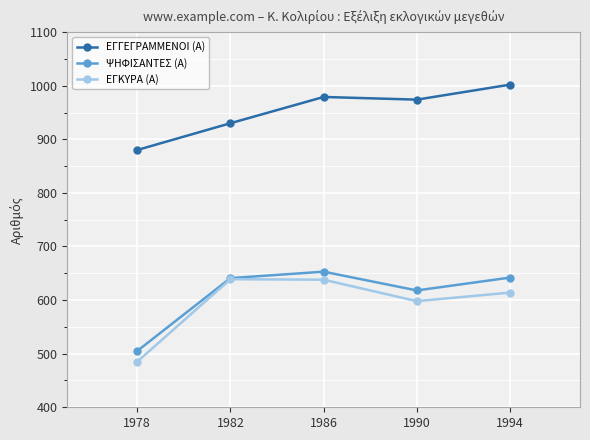

Is this an area chart (filled region under the line)?

No